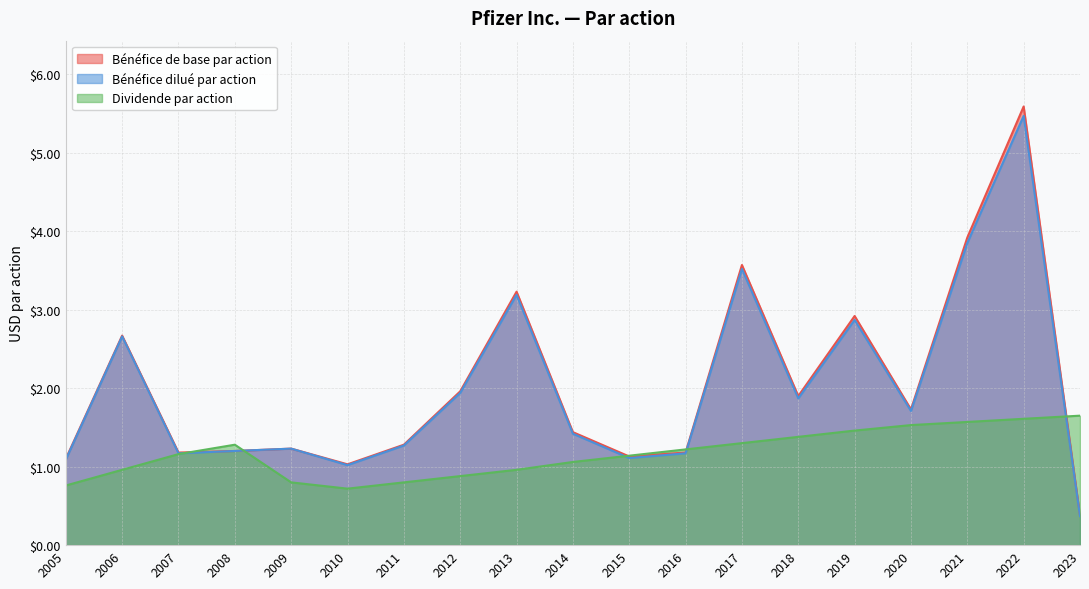

Does the chart have visible grid lines?

Yes